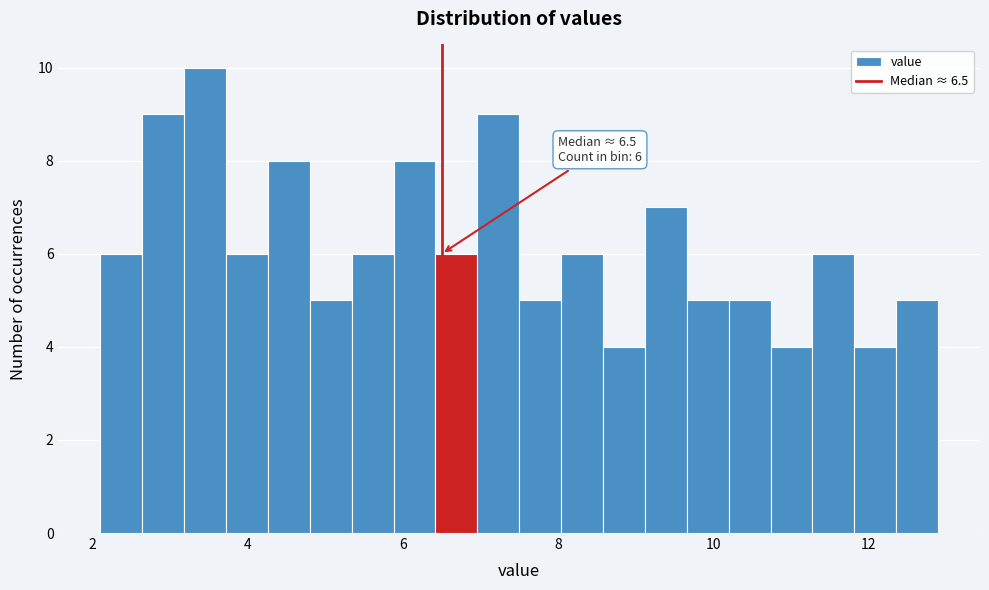

Around what value on the x-axis is the tallest bar? Give the approximate position of its centre, as read against the axis.

3.4